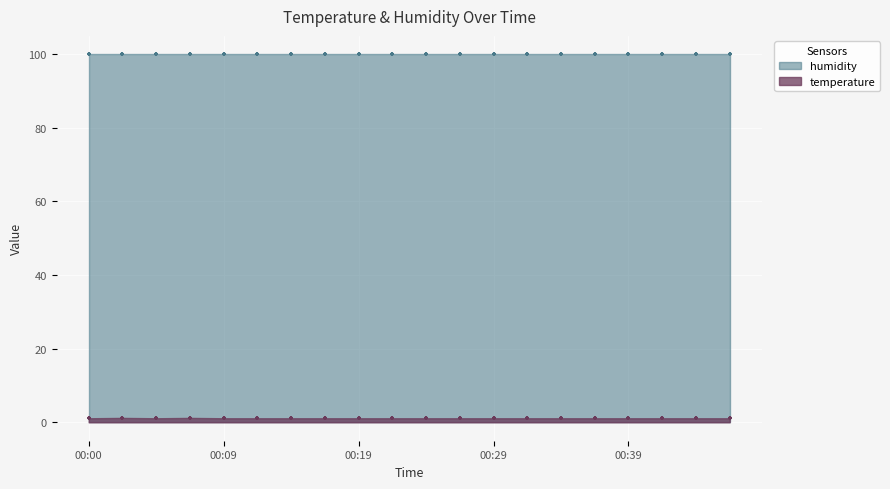

Is the value of temperature at 06:00 greater than the value of humidity at 10:00?

No